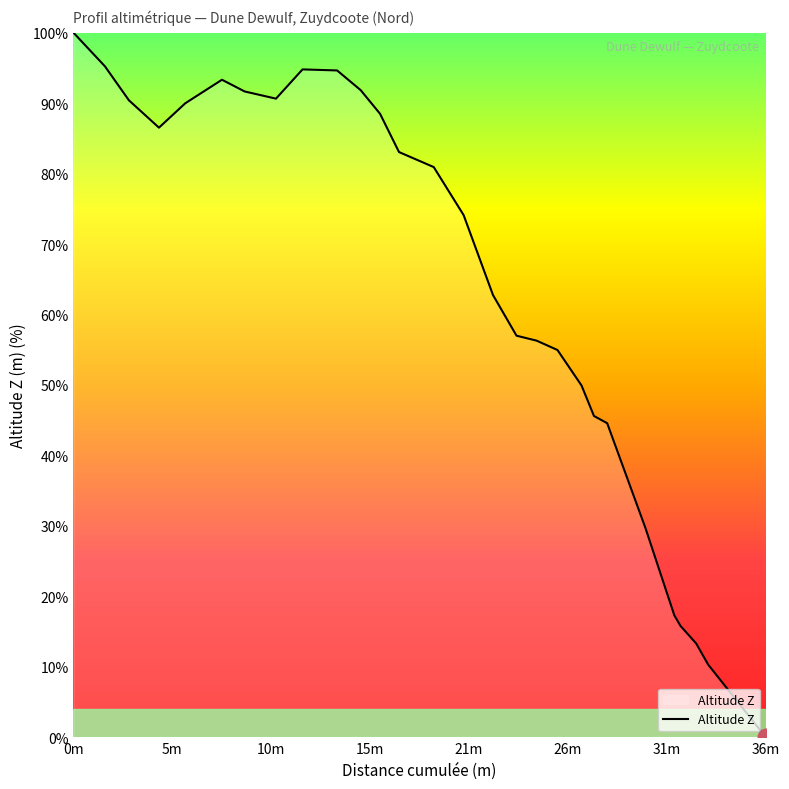

What is the maximum value shown in the chart?

100.0